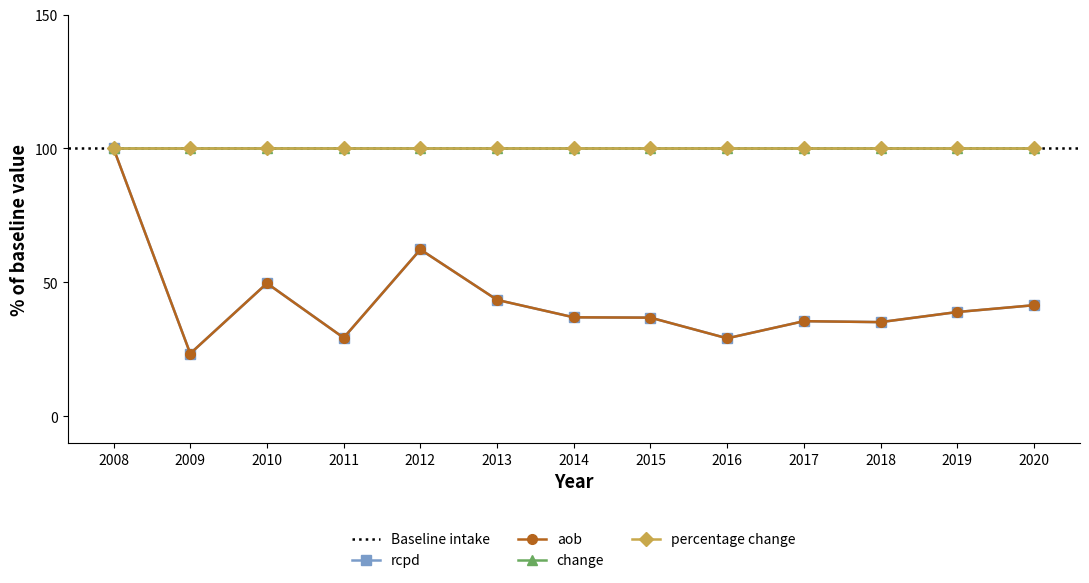

What is the average value of the rcpd series?

43.2